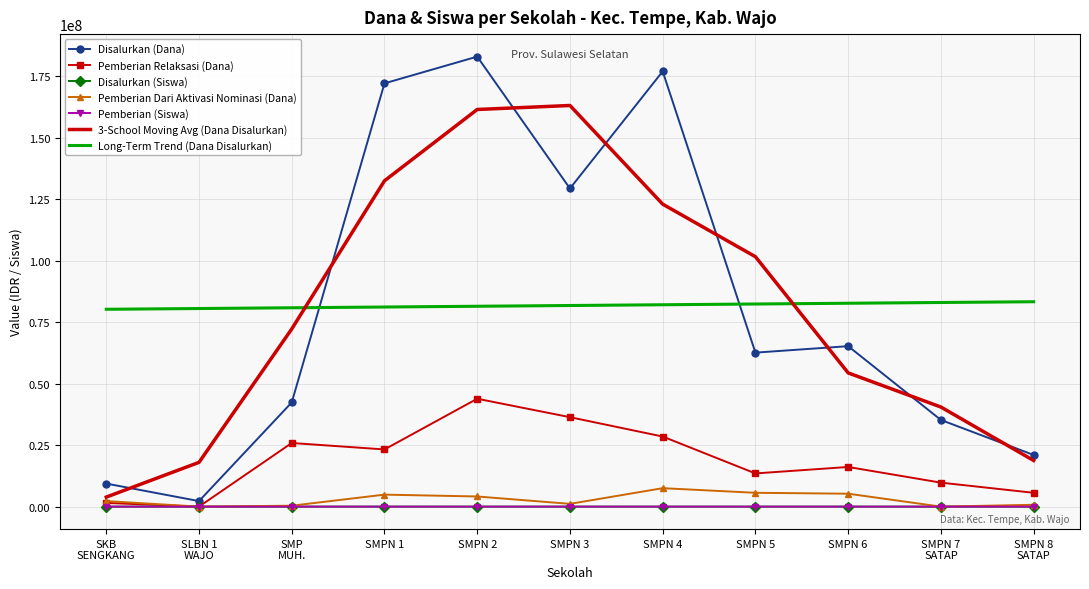

True or false: Disalurkan (Dana) and 3-School Moving Avg (Dana Disalurkan) cross at least once.

True